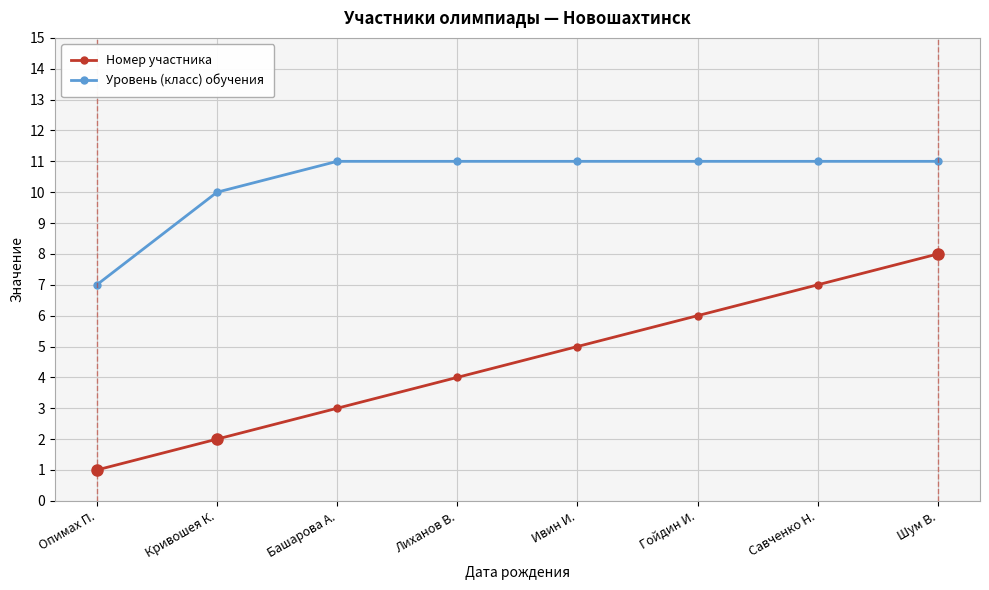

What is the spread (max minus min) of values at Савченко Н.?

4